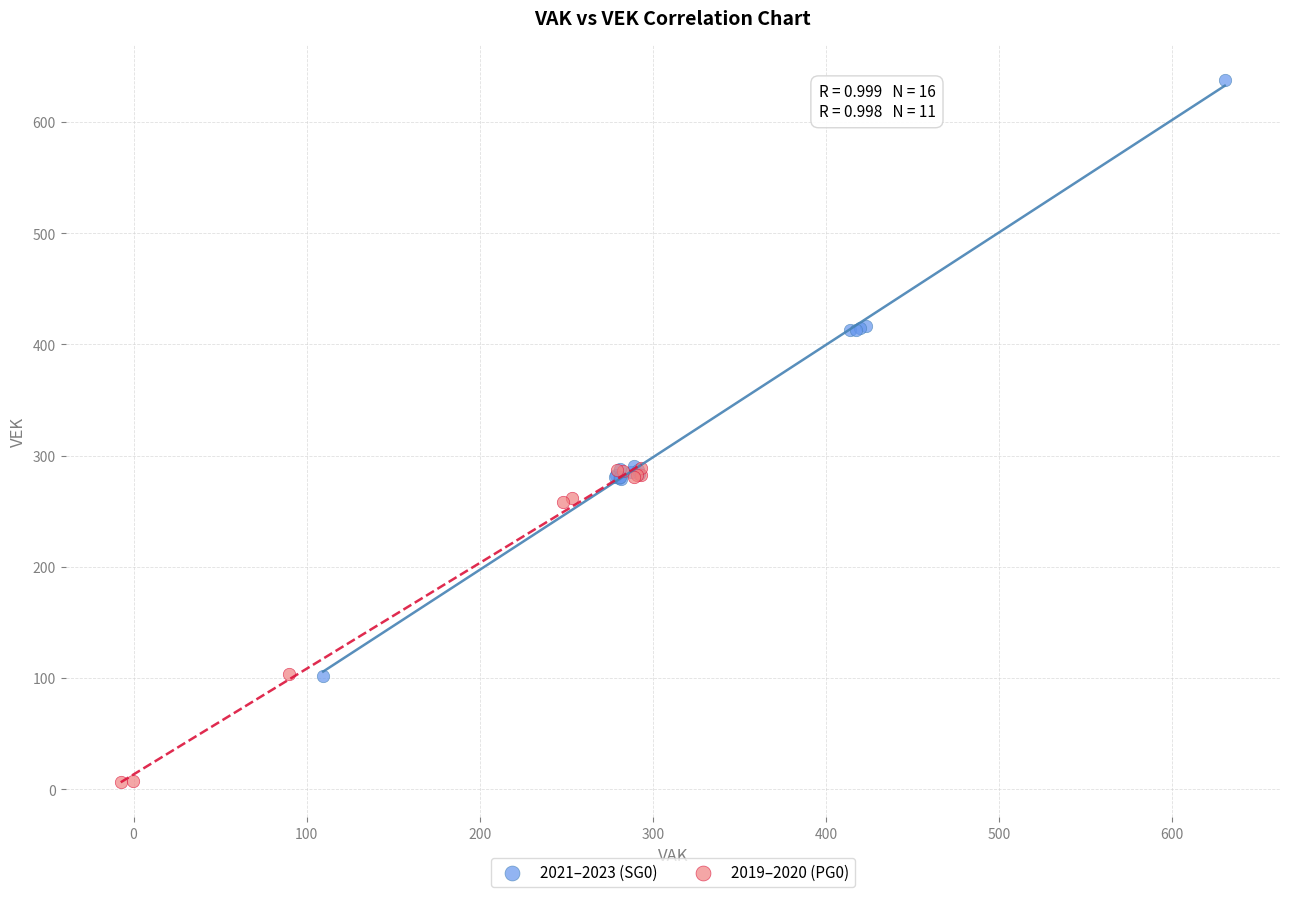

Which series has the largest Y range (max minus min)?

2021–2023 (SG0)